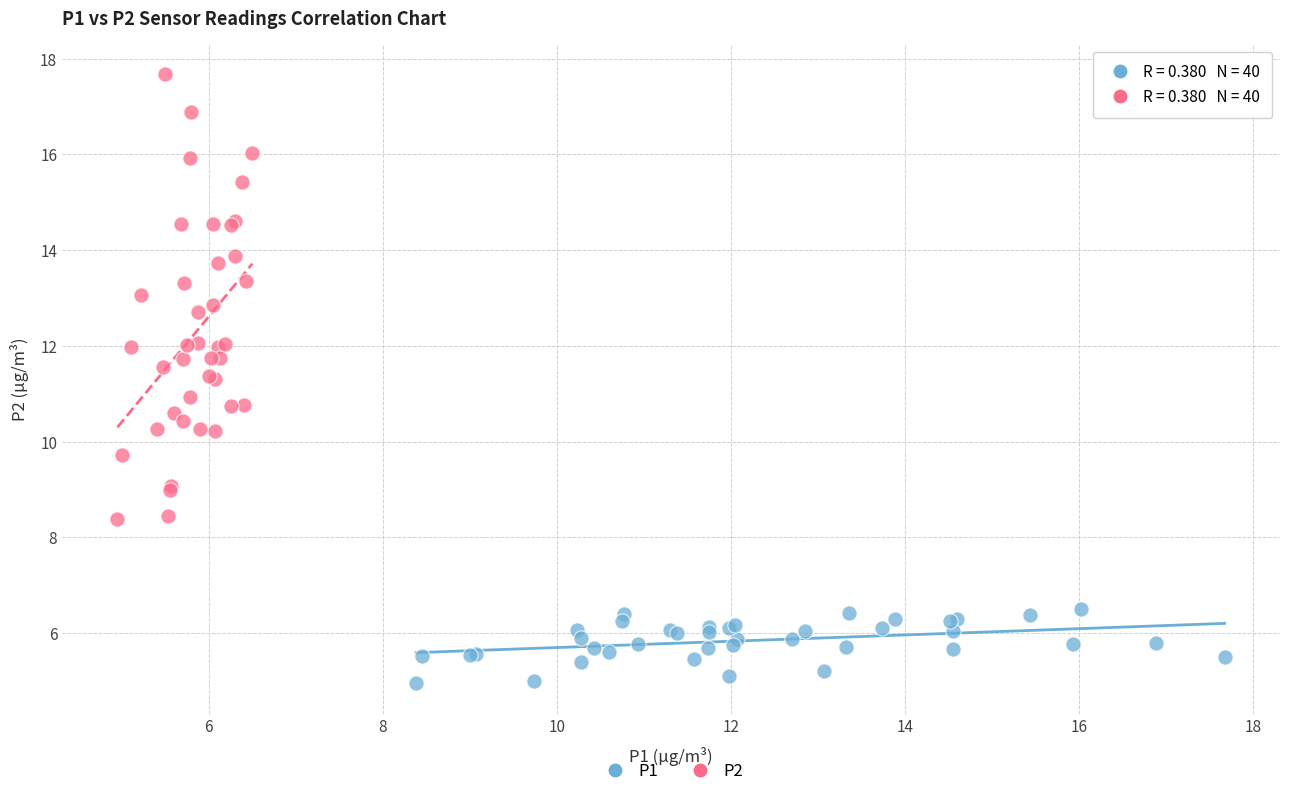

Which series reaches the maximum Y coordinate?

P2